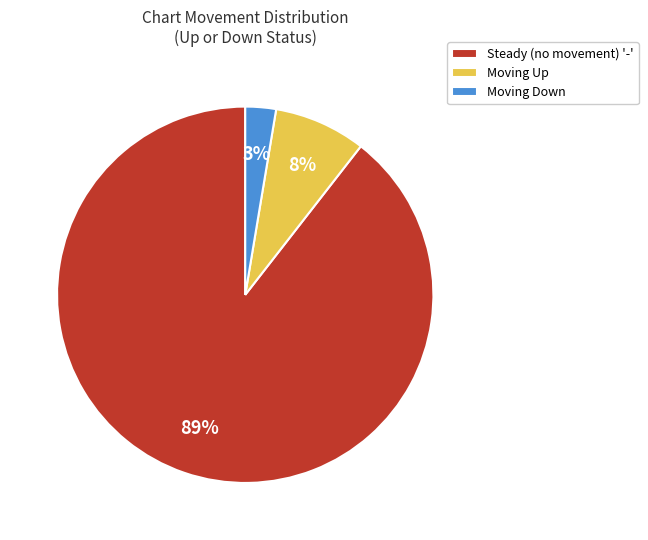

Which slice is the smallest?

Moving Down